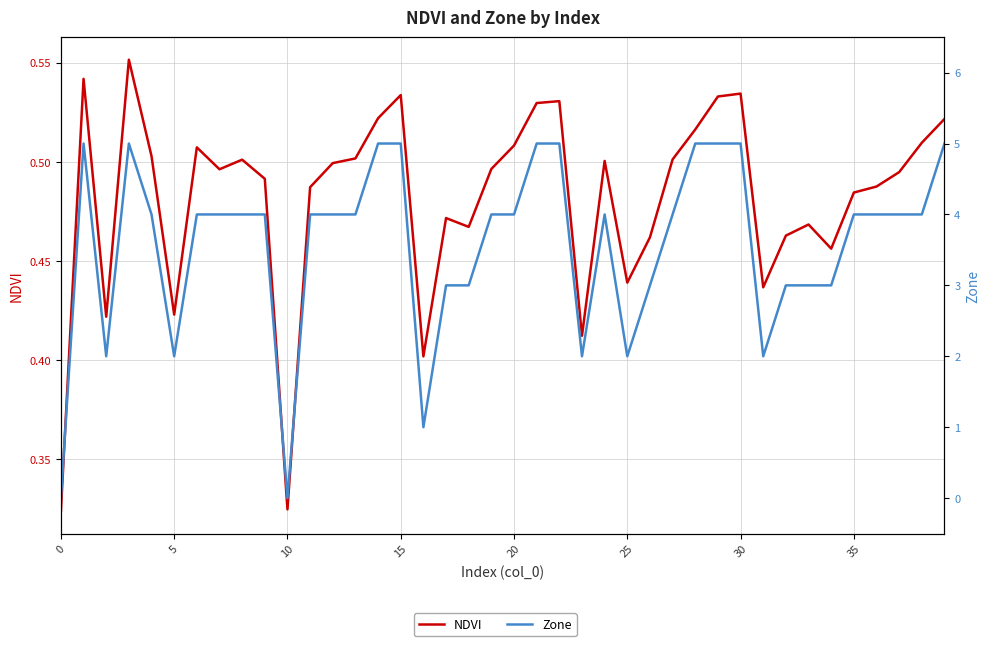

The NDVI series shows 0.3 at 38. True or false?

False